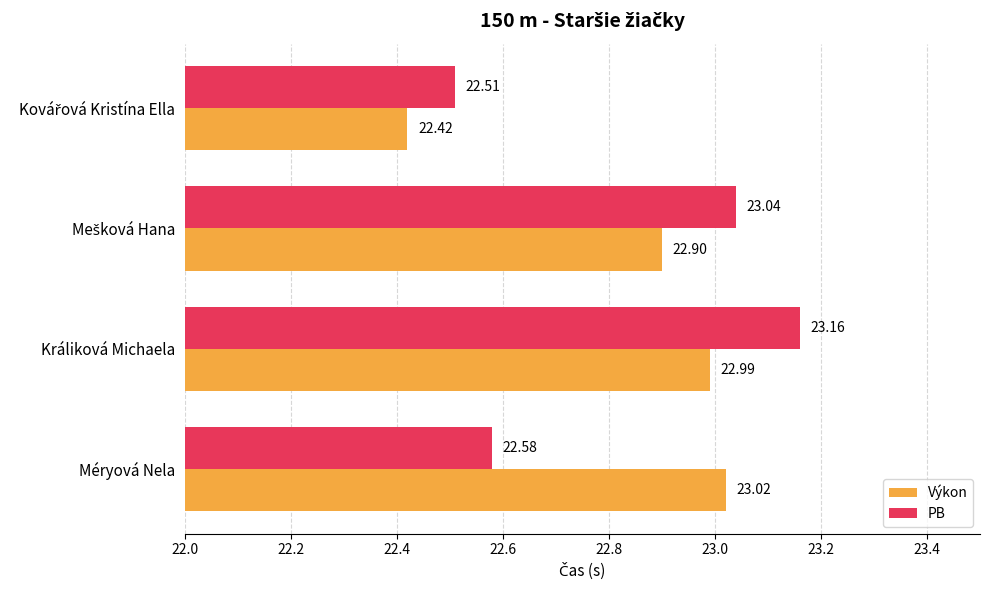

Which series has the largest range (max minus min)?

PB